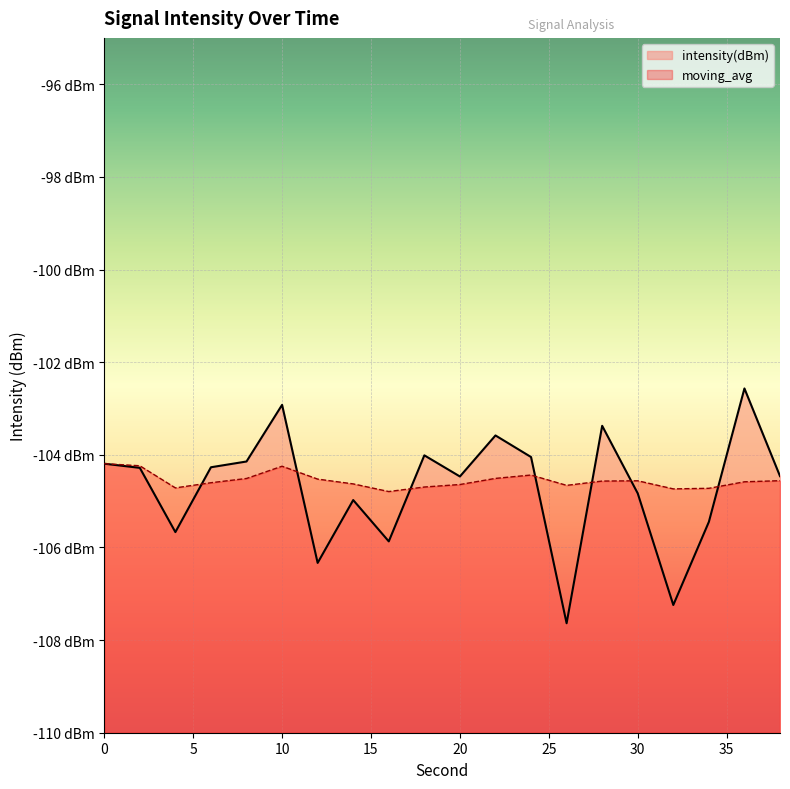

Which series has the largest total across all categories?

moving_avg